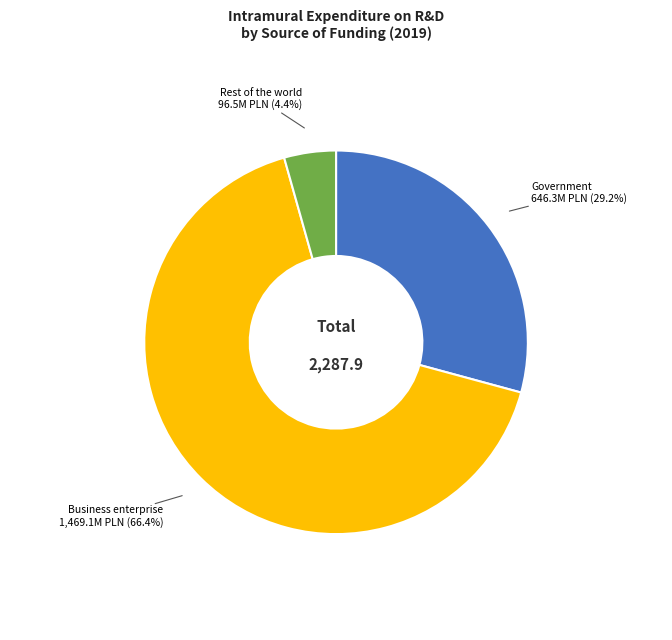

Is there a majority slice in this chart?

Yes